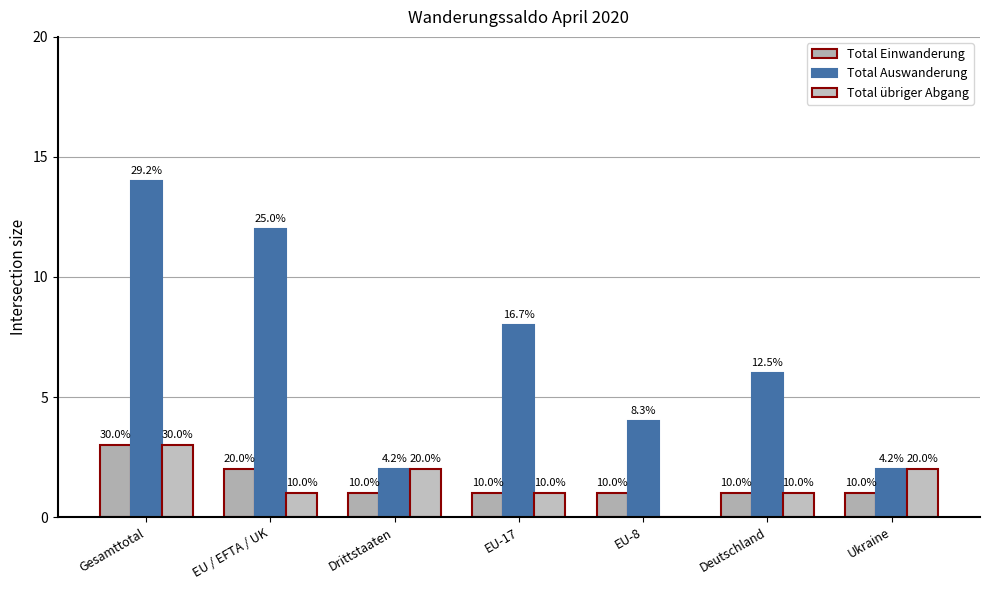

What position from the right is EU-17?

4